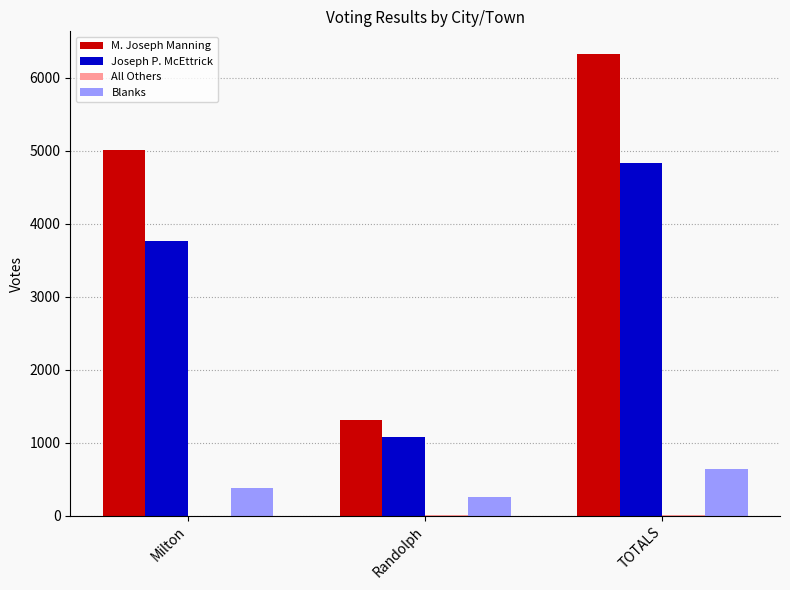

Is it true that M. Joseph Manning equals 6323 at TOTALS?

True